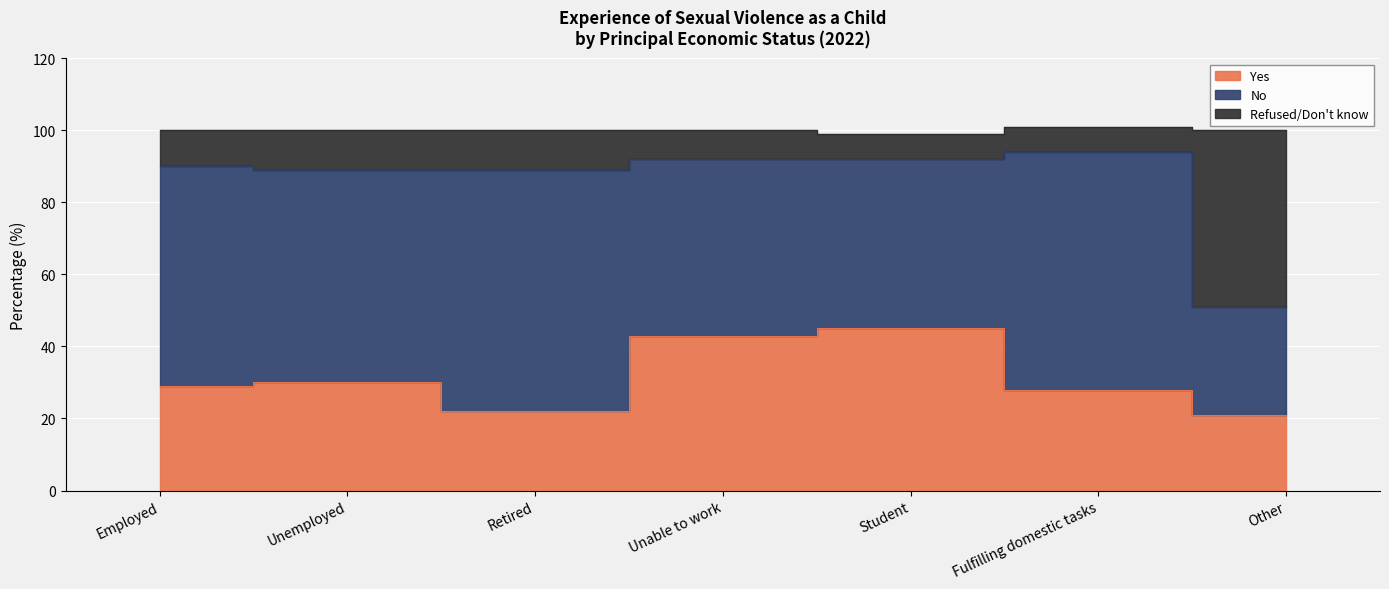

True or false: Refused/Don't know and Yes intersect in this chart.

False